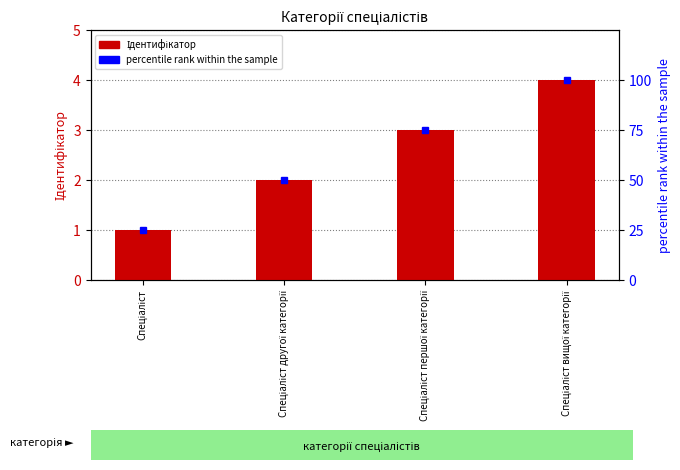

How many data points in percentile rank within the sample are above 75?

1